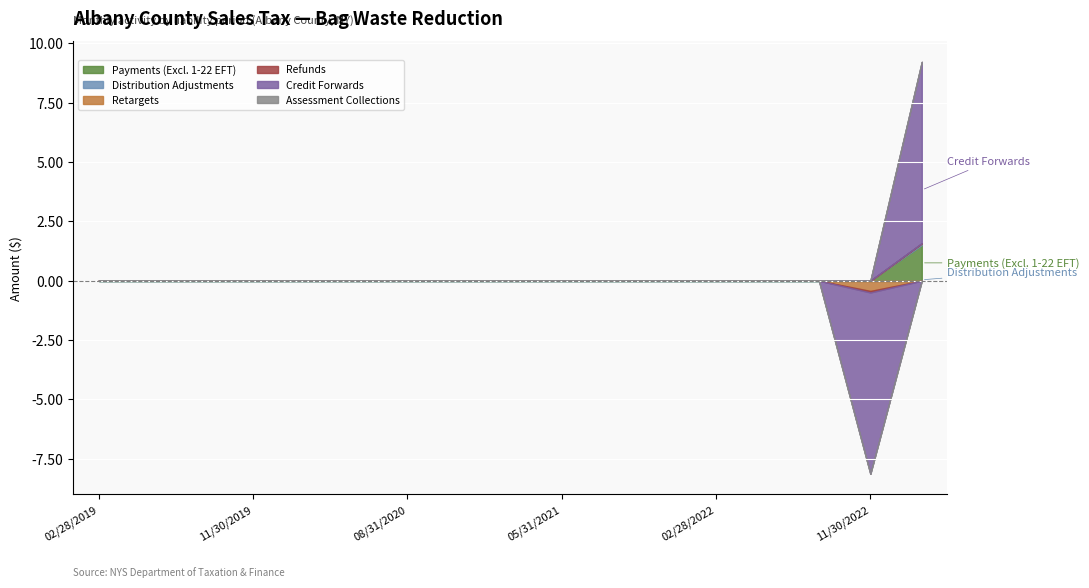

Which series changed the most between 02/28/2019 and 11/30/2019?

Payments (Excl. 1-22 EFT)